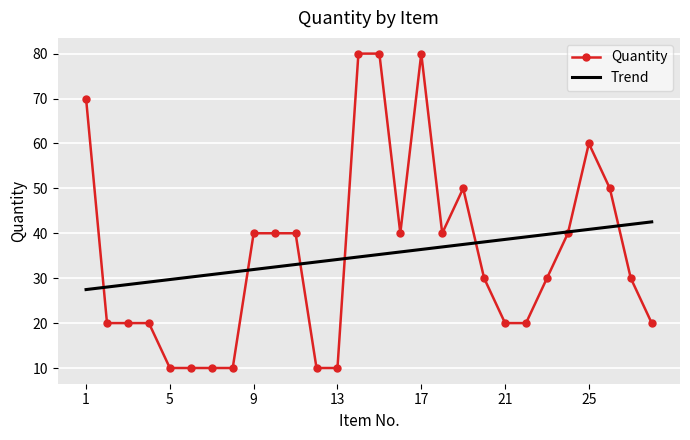

Which series has the largest range (max minus min)?

Quantity